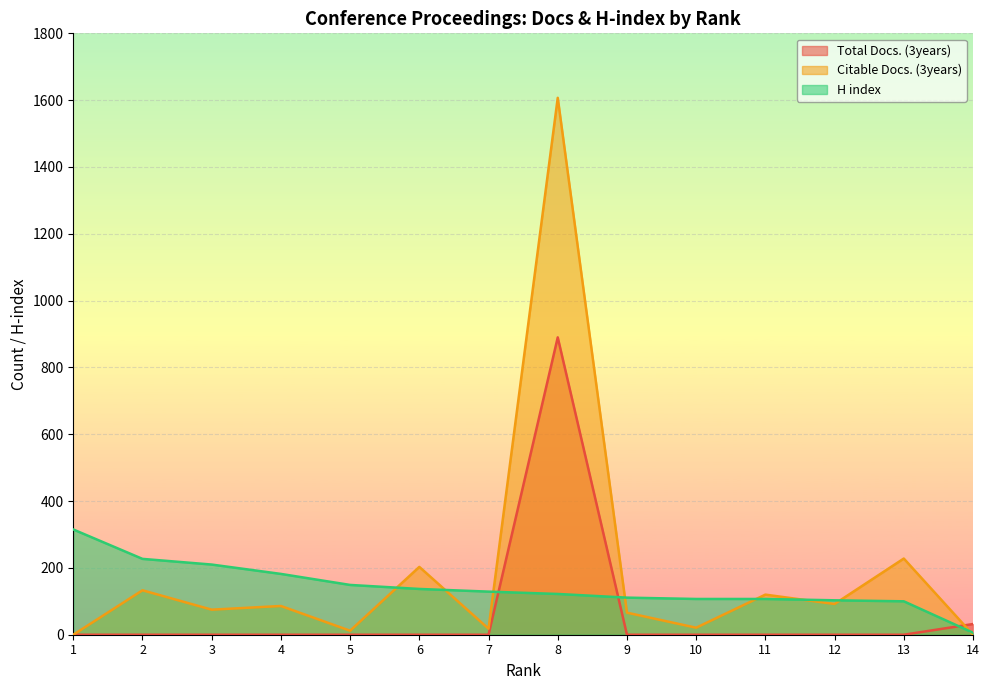

True or false: Total Docs. (3years) has a value of -436 at 2.

False